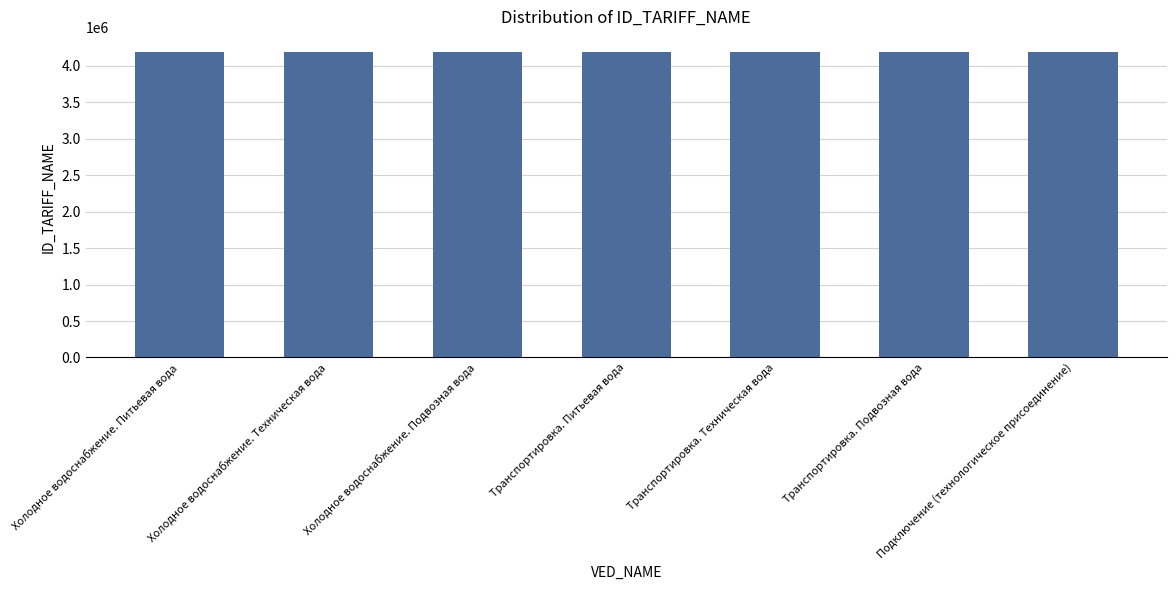

True or false: the data shows 2327723 at Холодное водоснабжение. Техническая вода.

False